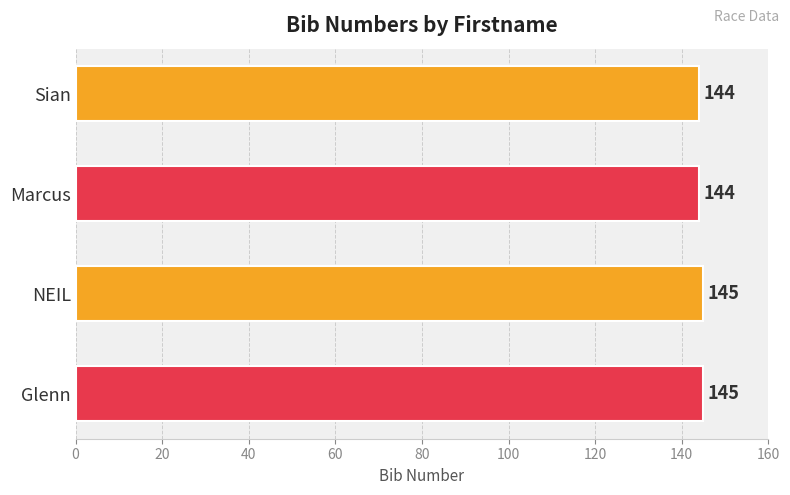

Which has a higher value, Sian or Glenn?

Glenn